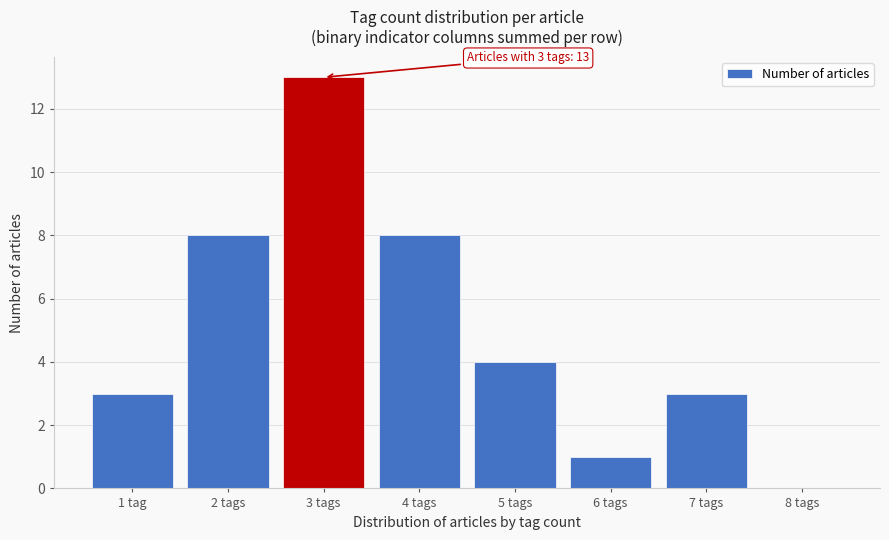

Reading right to left, what are all the values shown in this chart?

8 tags=0	7 tags=3	6 tags=1	5 tags=4	4 tags=8	3 tags=13	2 tags=8	1 tag=3